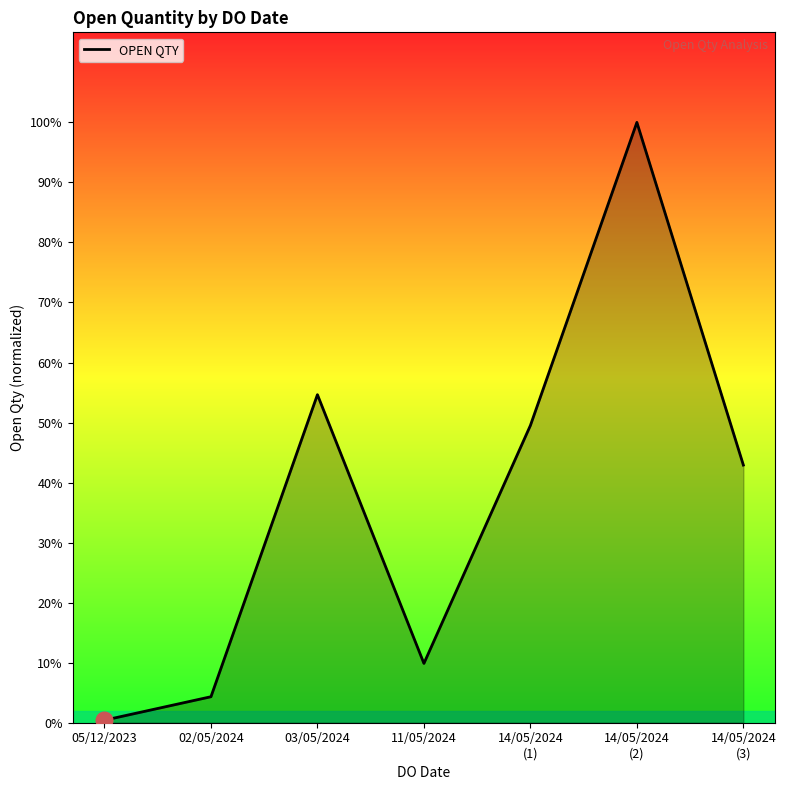

Between 03/05/2024 and 14/05/2024
(1), which is larger?

03/05/2024